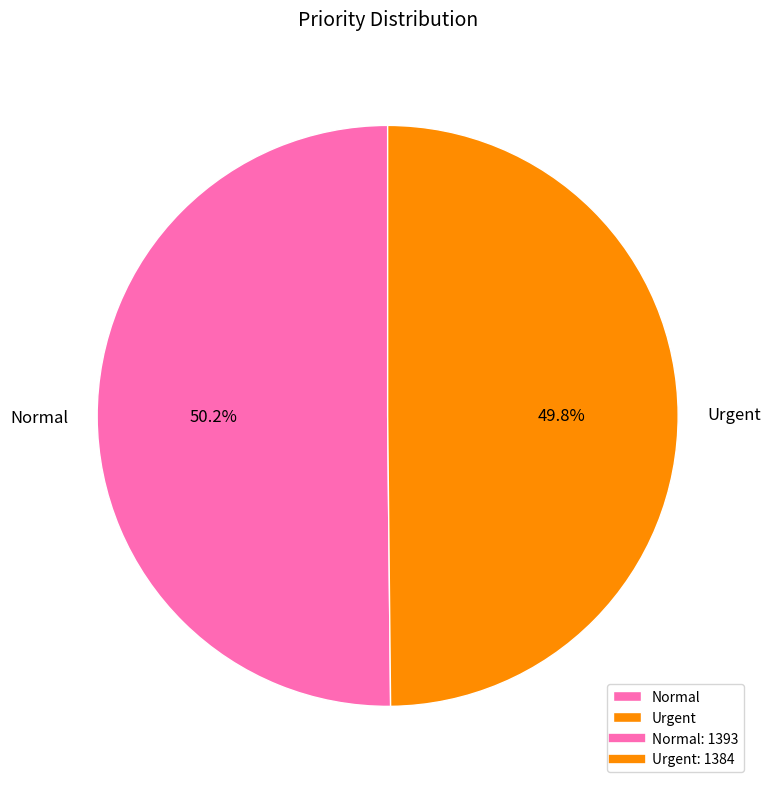

Approximately how many times larger is the value at Normal compared to Urgent?

1.0